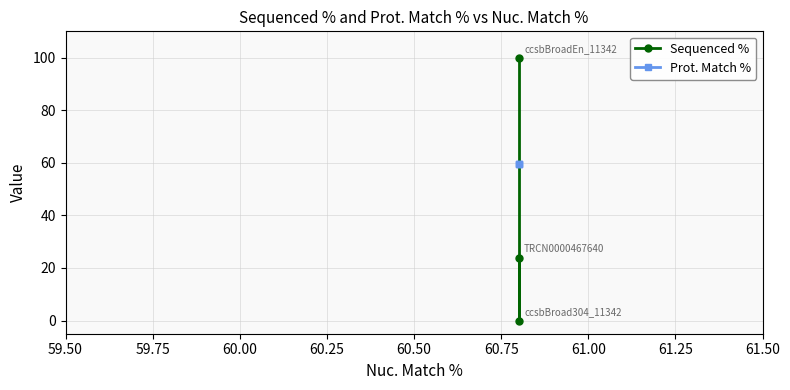

What is the minimum value for Prot. Match %?

59.7